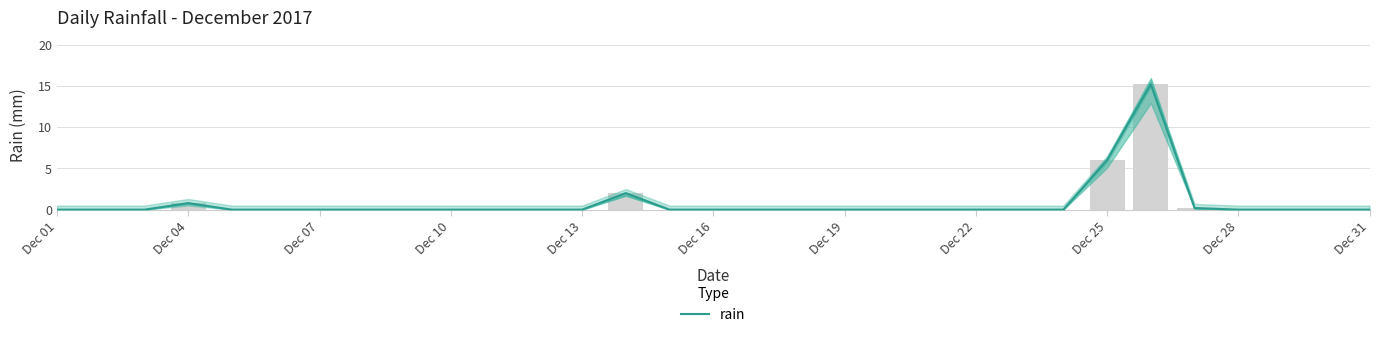

Which label corresponds to the smallest value in the chart?

Dec 01